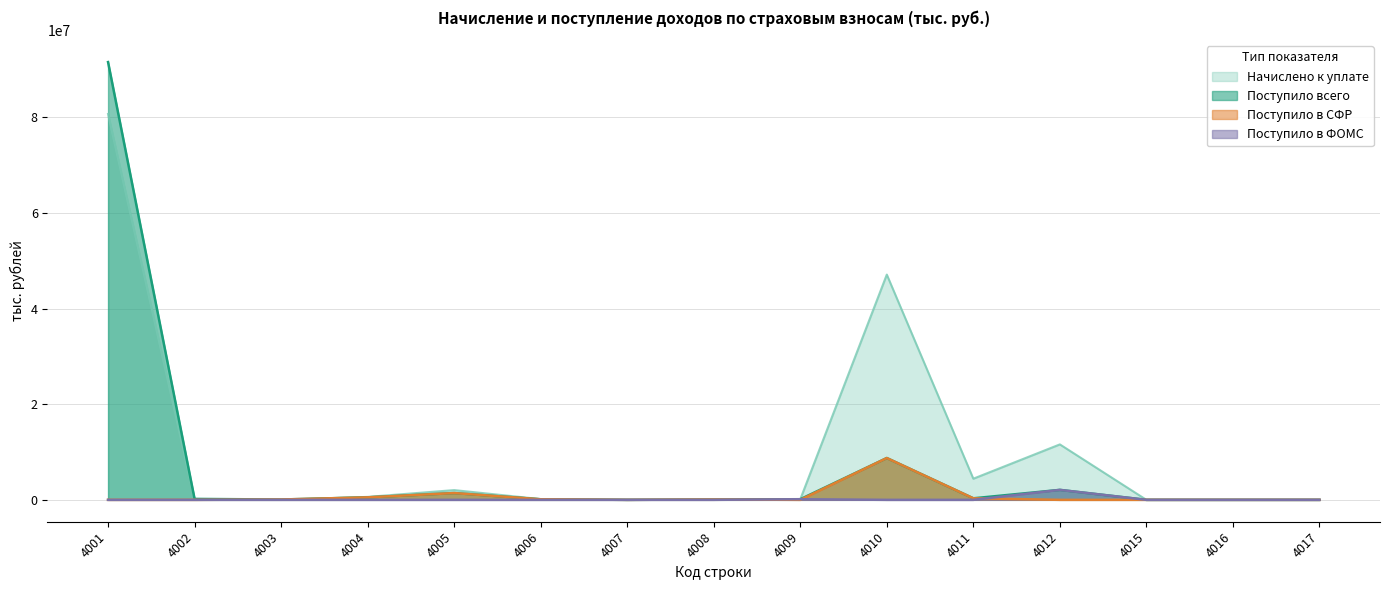

What is the value of the Поступило всего point at the 7th from the left?

19